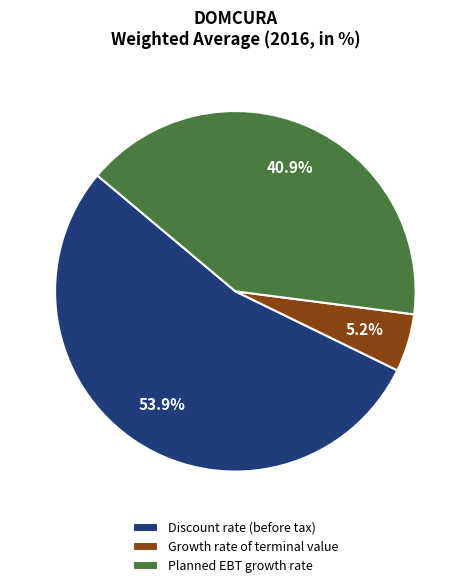

How many segments does this pie chart have?

3